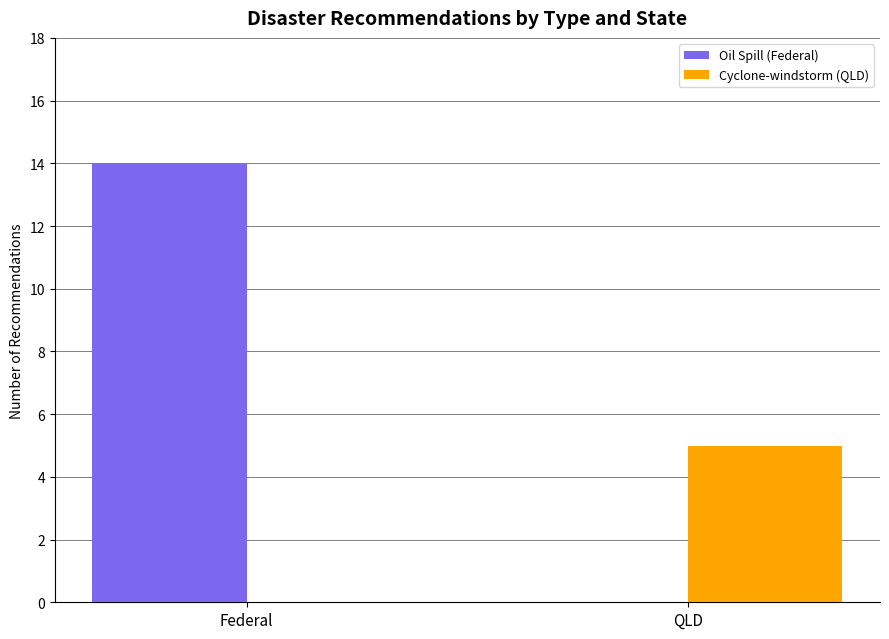

Reading right to left, list all the values displayed in this chart.

Oil Spill (Federal): QLD=0	Federal=14
Cyclone-windstorm (QLD): QLD=5	Federal=0